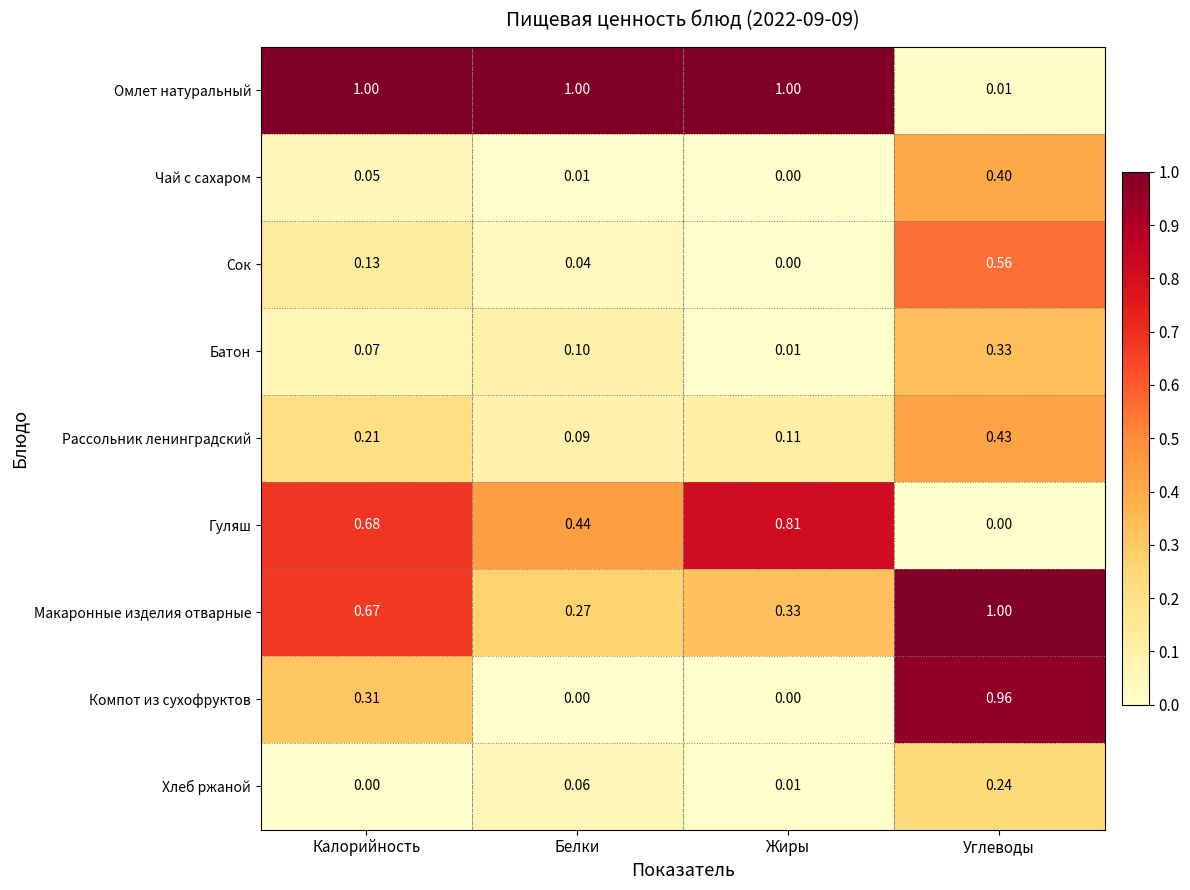

List the labels in order of Макаронные изделия отварные value, smallest first.

Белки, Жиры, Калорийность, Углеводы